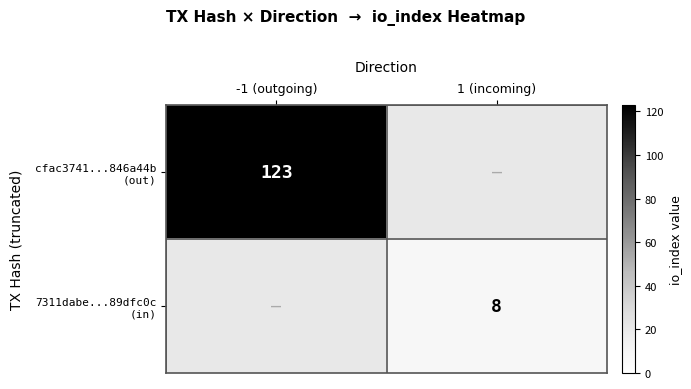

List the series in order of their peak value, highest first.

cfac3741...846a44b (out), 7311dabe...89dfc0c (in)